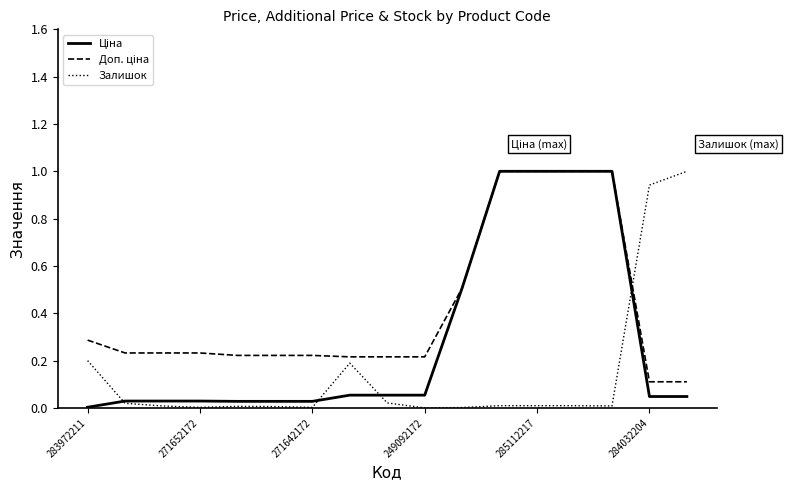

What is the highest value of the Залишок series?

1.0